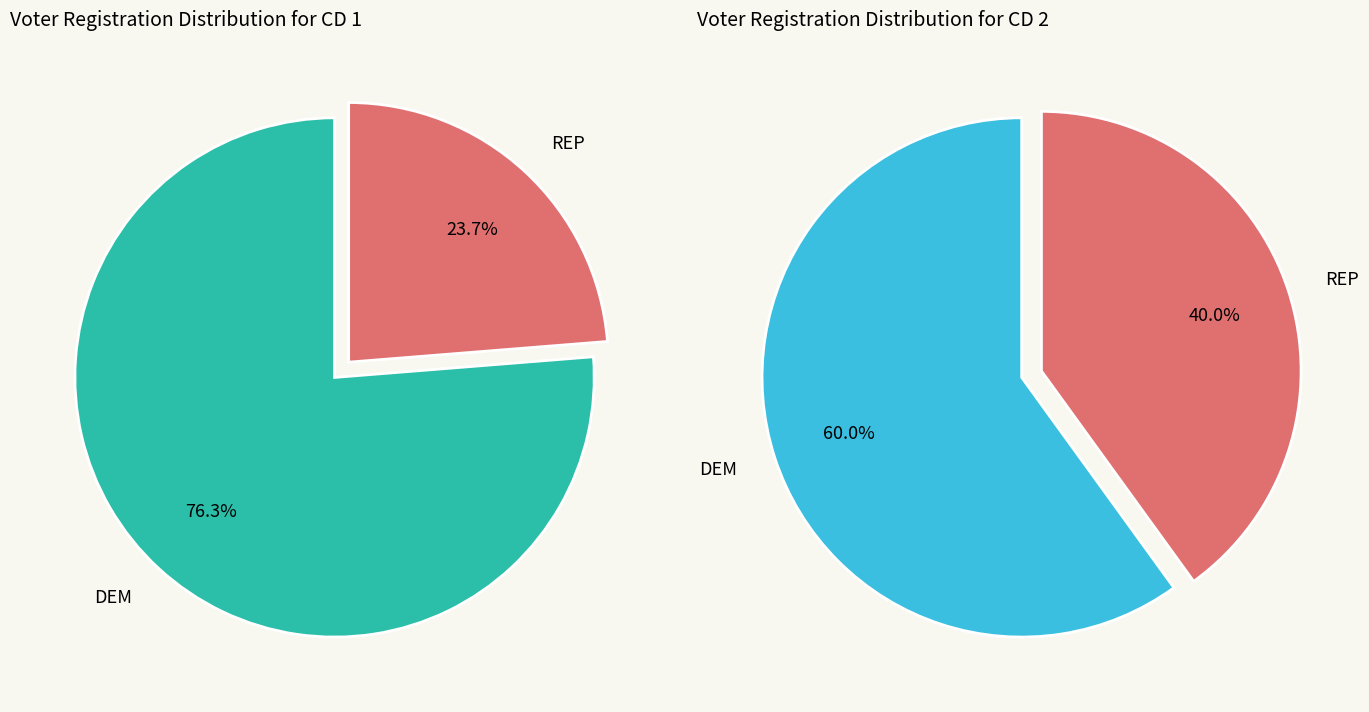

Between REP and DEM, which is larger?

DEM